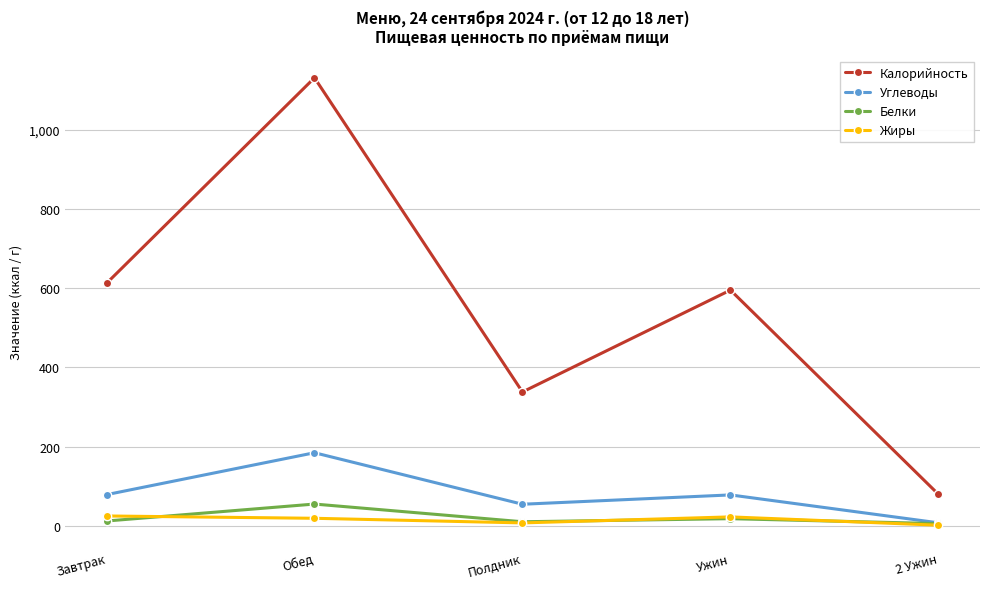

True or false: Калорийность and Углеводы intersect in this chart.

False